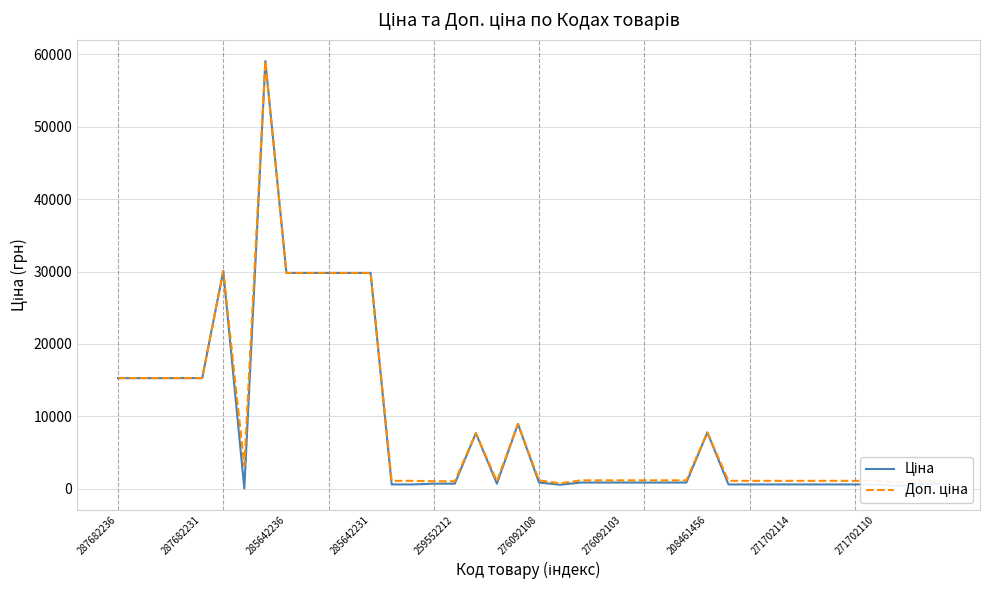

What is the maximum value shown in the chart?

59075.7